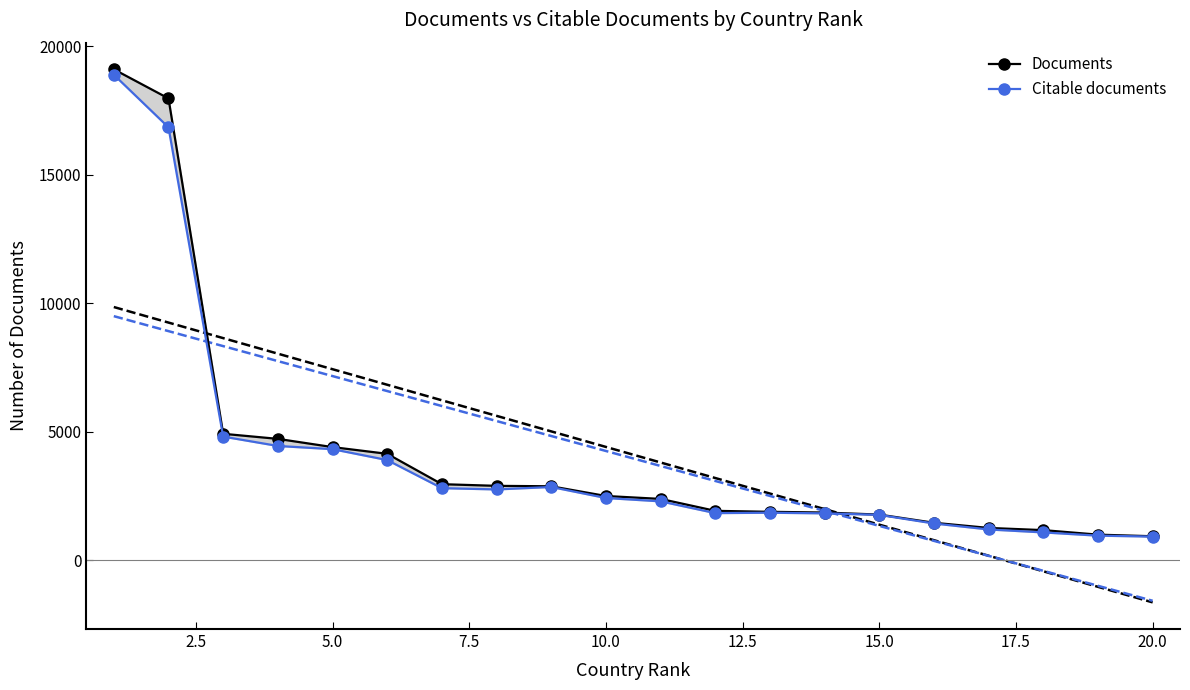

Rank the series by their average value, from lowest to highest.

Citable documents, Documents